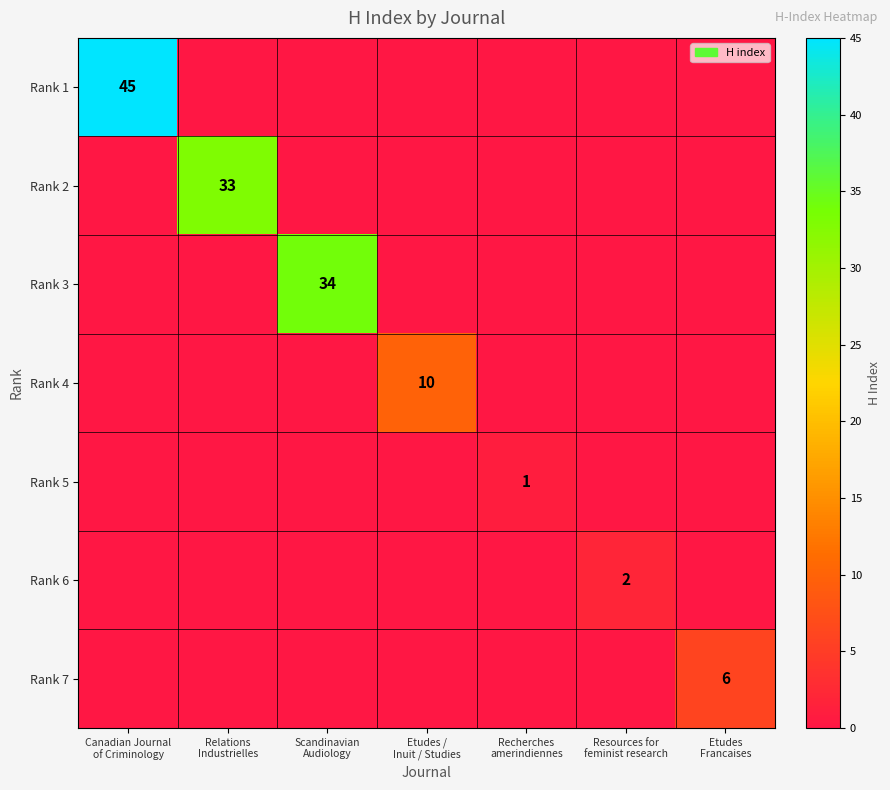

List the series in order of their peak value, lowest first.

Rank 5, Rank 6, Rank 7, Rank 4, Rank 2, Rank 3, Rank 1